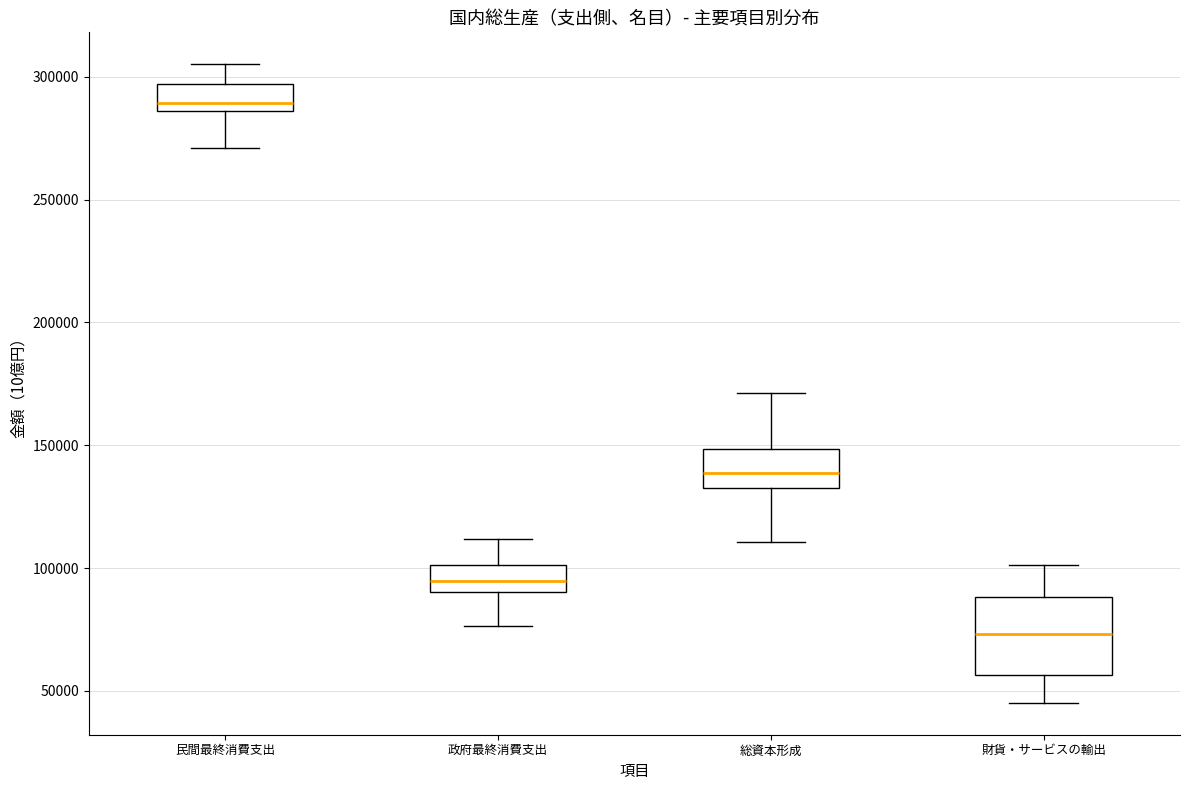

Reading left to right, transcribe this box plot: for each box, give where its median line is, the range the box spans, and where its two whiskers end, as read against the y-axis. The values are not printed on the chart, so give them approximately, as read against the axis.

民間最終消費支出: median 290000, box 285000 to 295000, whiskers 270000 to 305000
政府最終消費支出: median 95000, box 90000 to 100000, whiskers 75000 to 110000
総資本形成: median 140000, box 130000 to 150000, whiskers 110000 to 170000
財貨・サービスの輸出: median 75000, box 55000 to 90000, whiskers 45000 to 100000